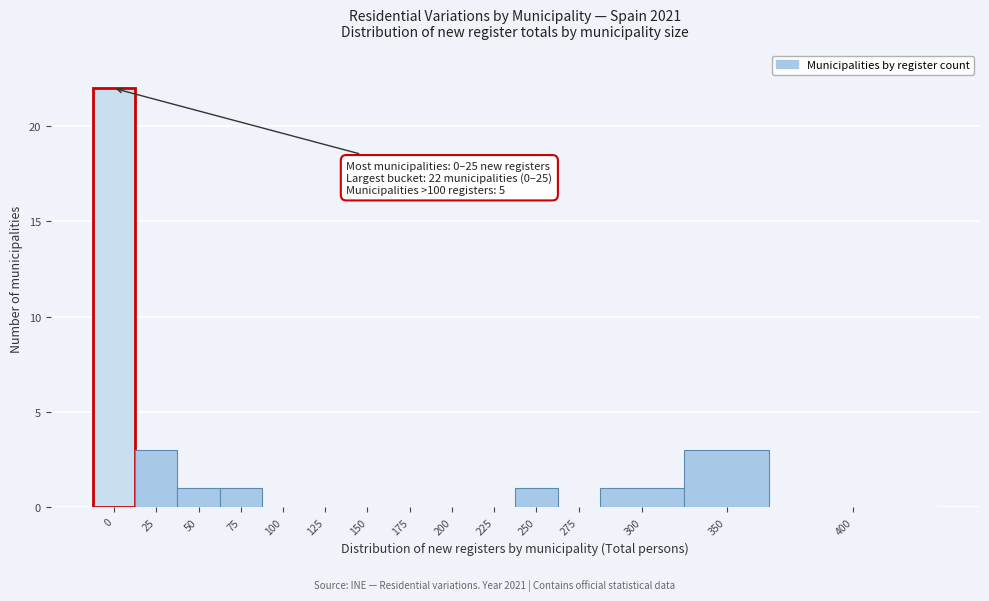

Reading left to right, list all the values displayed in this chart.

0=22	25=3	50=1	75=1	100=0	125=0	150=0	175=0	200=0	225=0	250=1	275=0	300=1	350=3	400=0